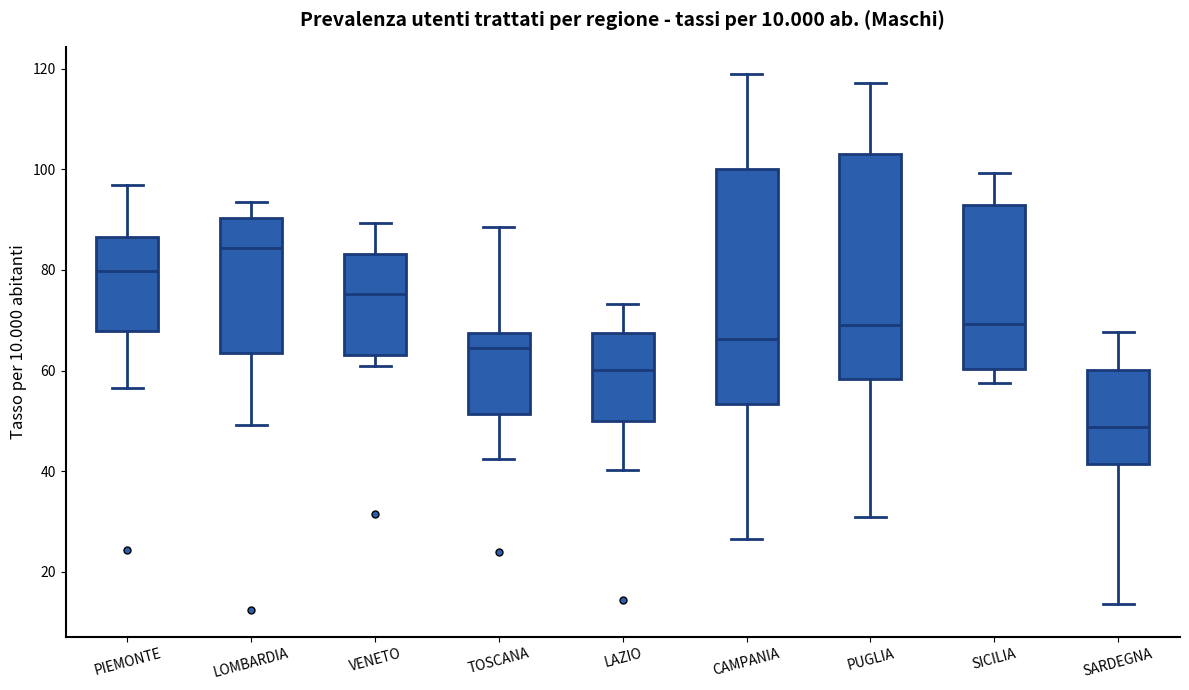

Which box's median line is the lowest?

SARDEGNA